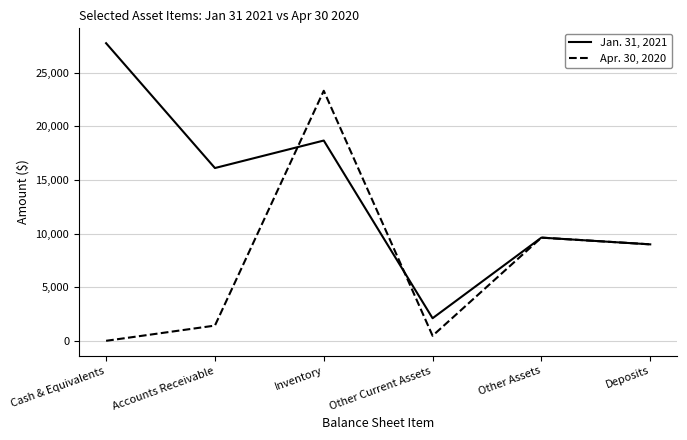

True or false: Jan. 31, 2021 has a value of 16121 at Accounts Receivable.

True